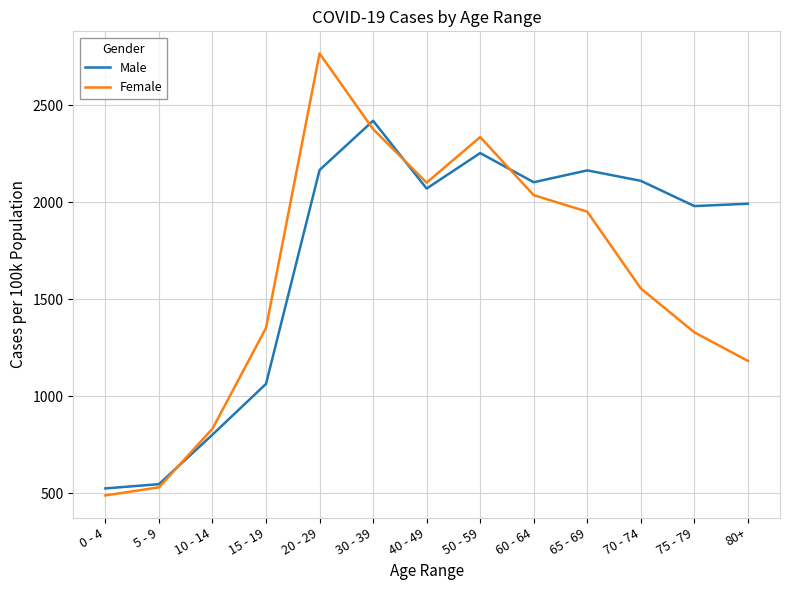

Where is the first local maximum for Female?

20 - 29